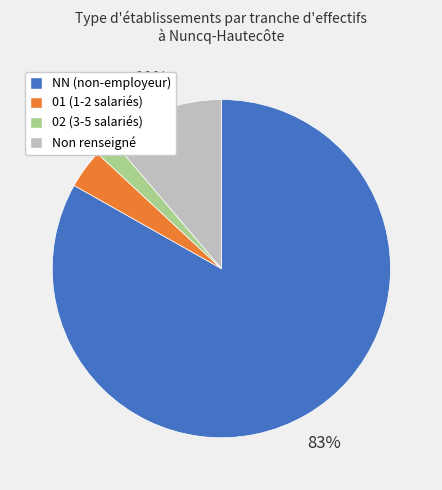

To the nearest percent, what is the combined percentage of NN (non-employeur) and 01 (1-2 salariés)?

87%